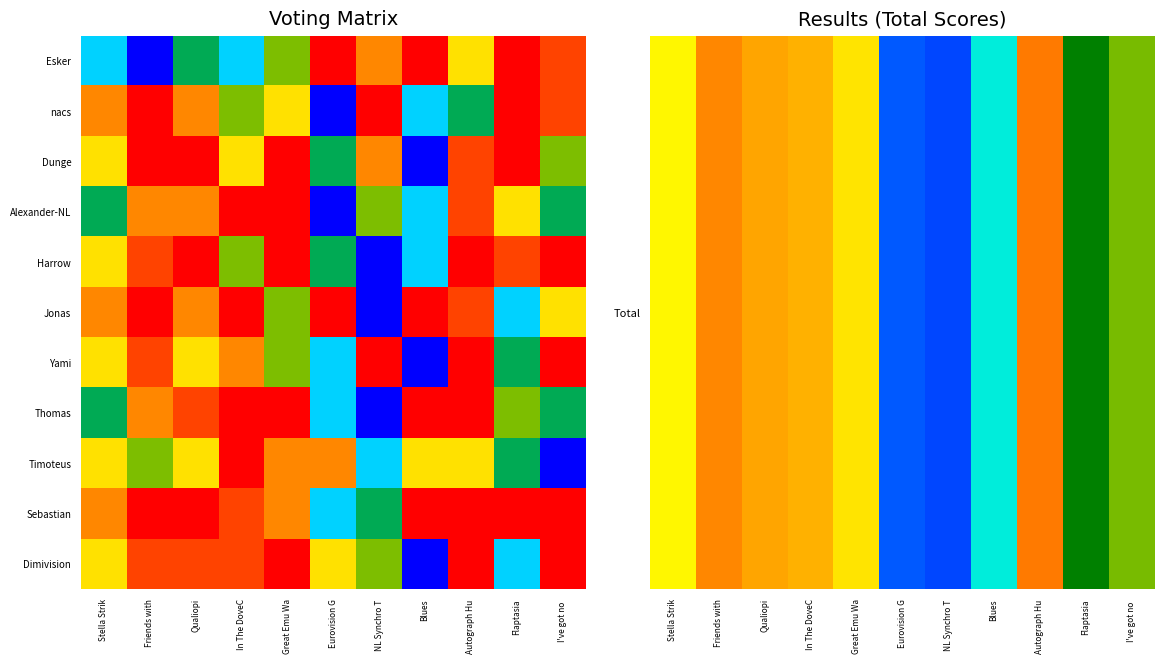

At Blues, list the series in order from largest to smallest.

Total, Dunge, Yami, Dimivision, nacs, Alexander-NL, Harrow, Timoteus, Jonas, Thomas, Sebastian